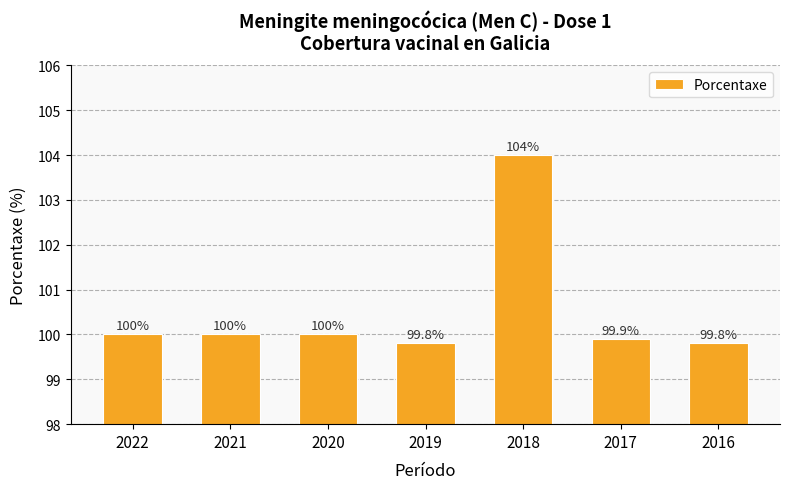

What is the ratio of the value at 2017 to the value at 2021?

1.0